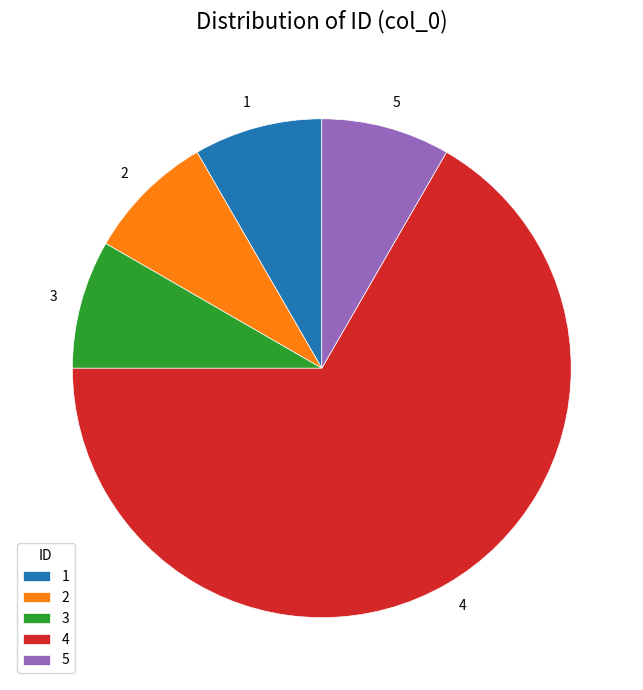

Does 1 account for over 50% of the chart?

No